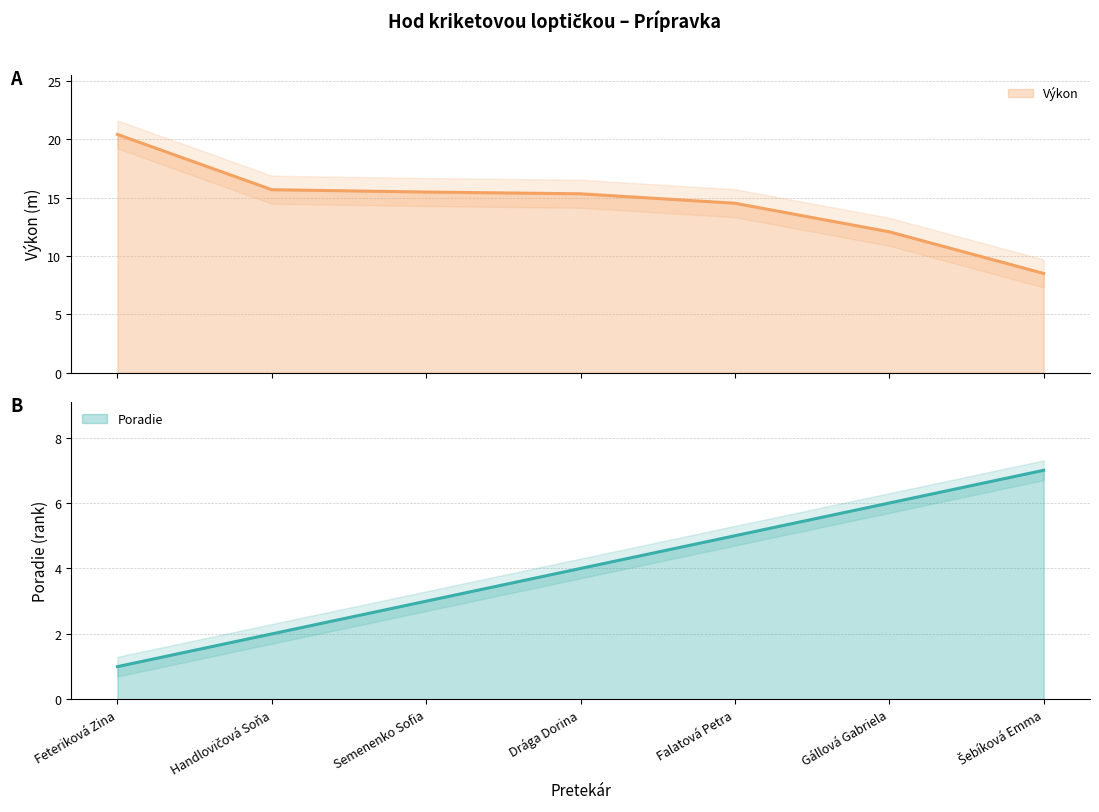

What is the label of the 2nd point from the right?

Gállová Gabriela